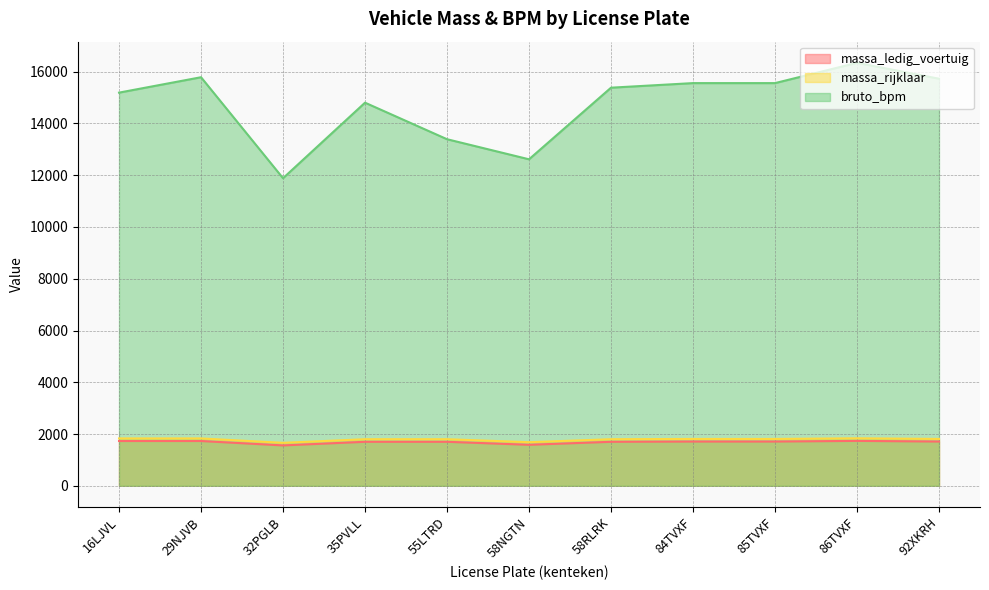

At which category is the sum across all series the highest?

86TVXF